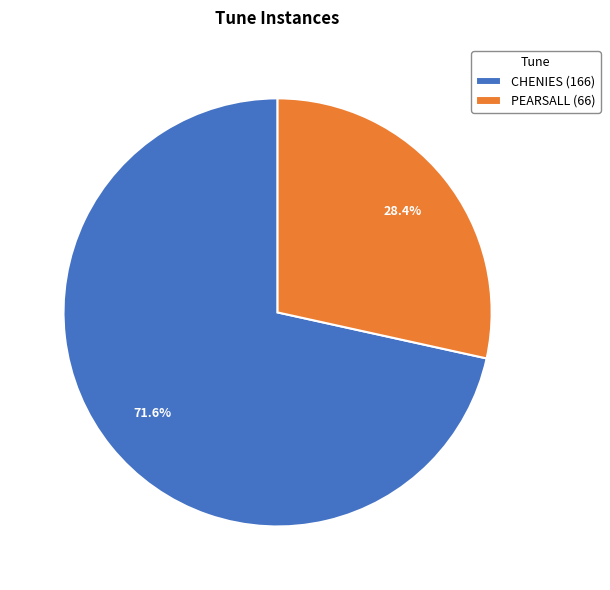

Which has a higher value, CHENIES or PEARSALL?

CHENIES